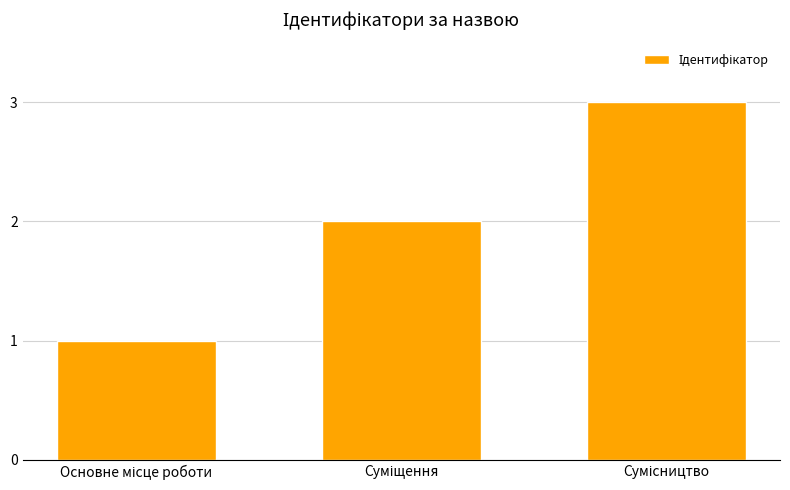

Reading left to right, extract all data points from this chart.

1	2	3